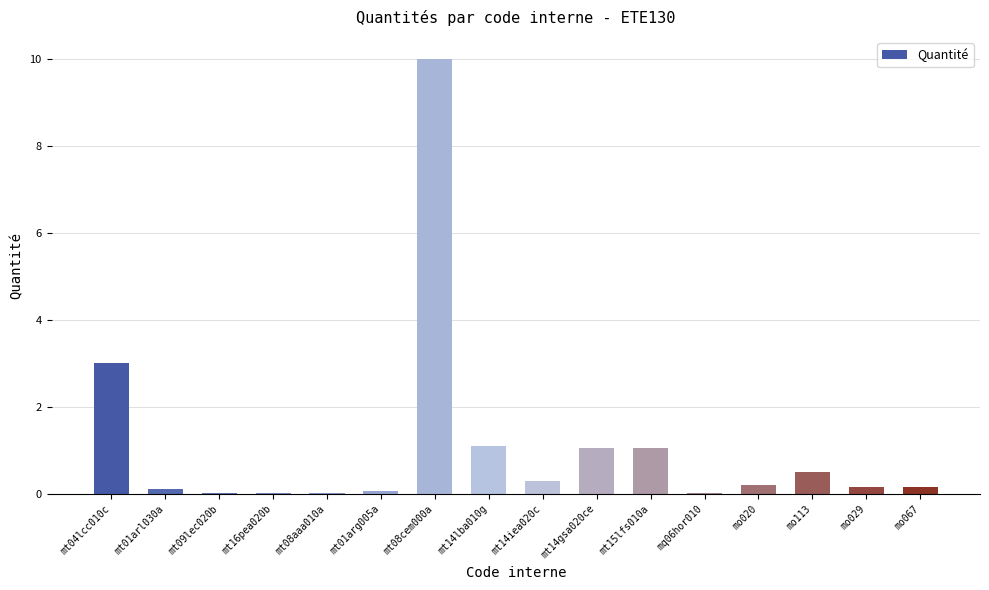

Are the bars horizontal?

No